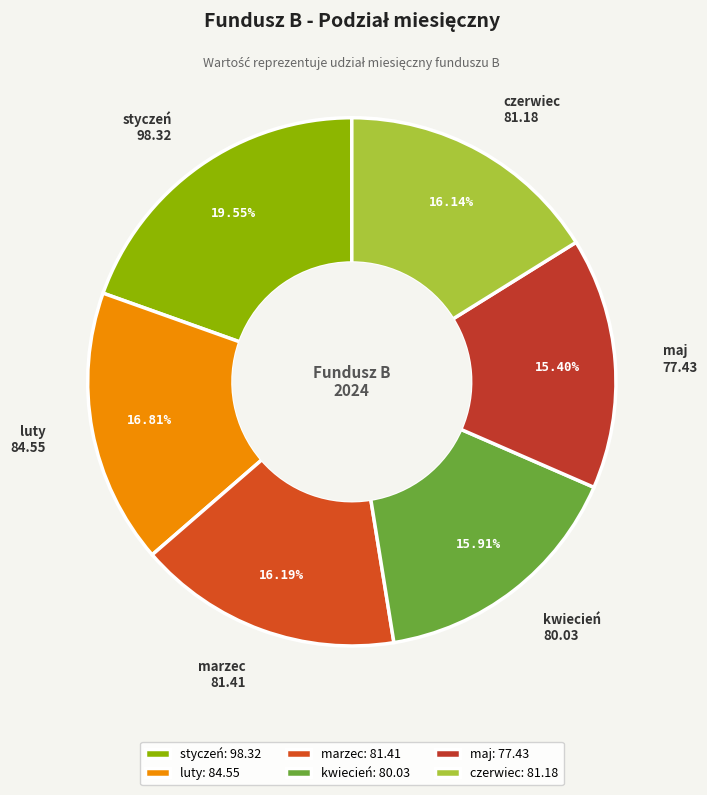

Does any single category account for the majority?

No